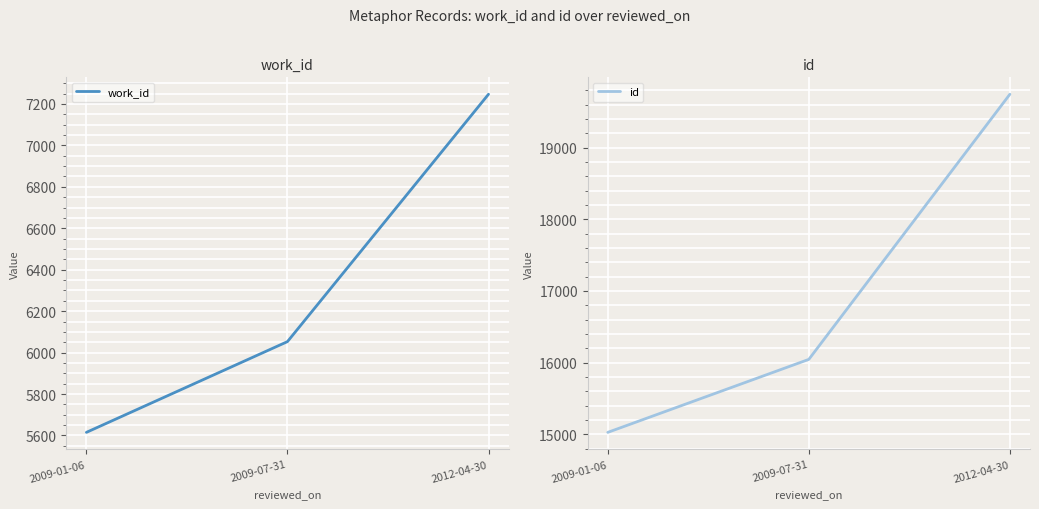

What is the difference between the maximum and minimum values in the work_id series?

1632